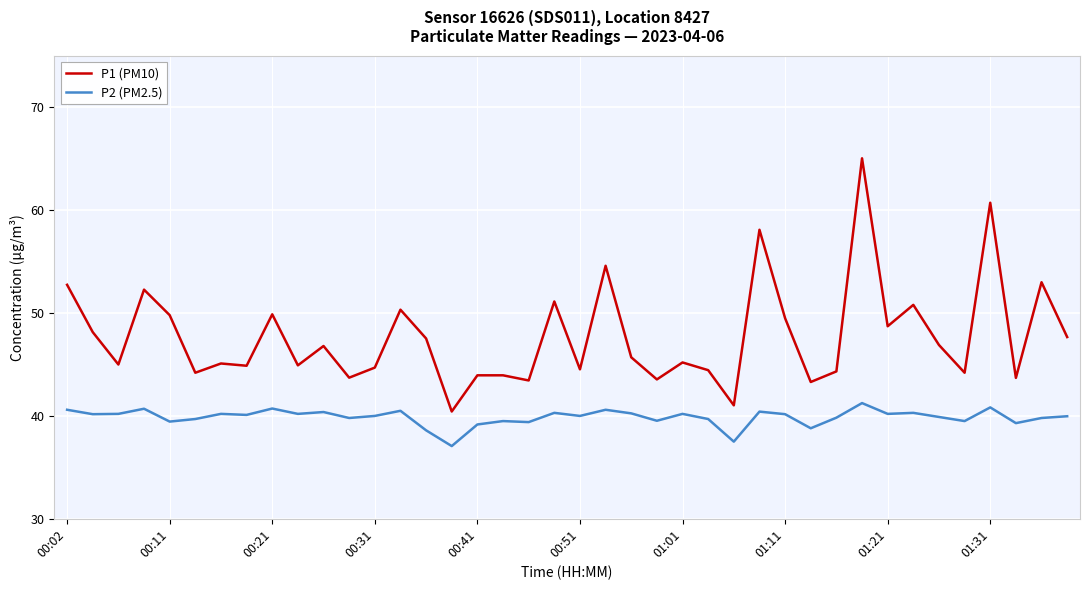

List the series in order of their overall mean, lowest first.

P2 (PM2.5), P1 (PM10)